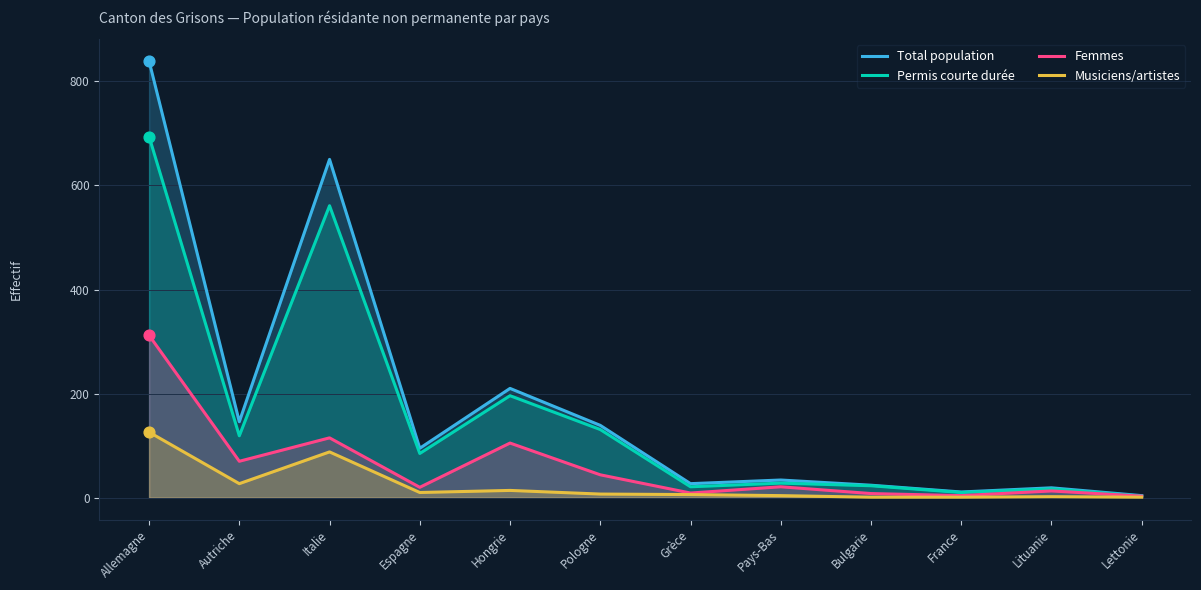

What are all the series names shown in the legend?

Total population, Permis courte durée, Femmes, Musiciens/artistes